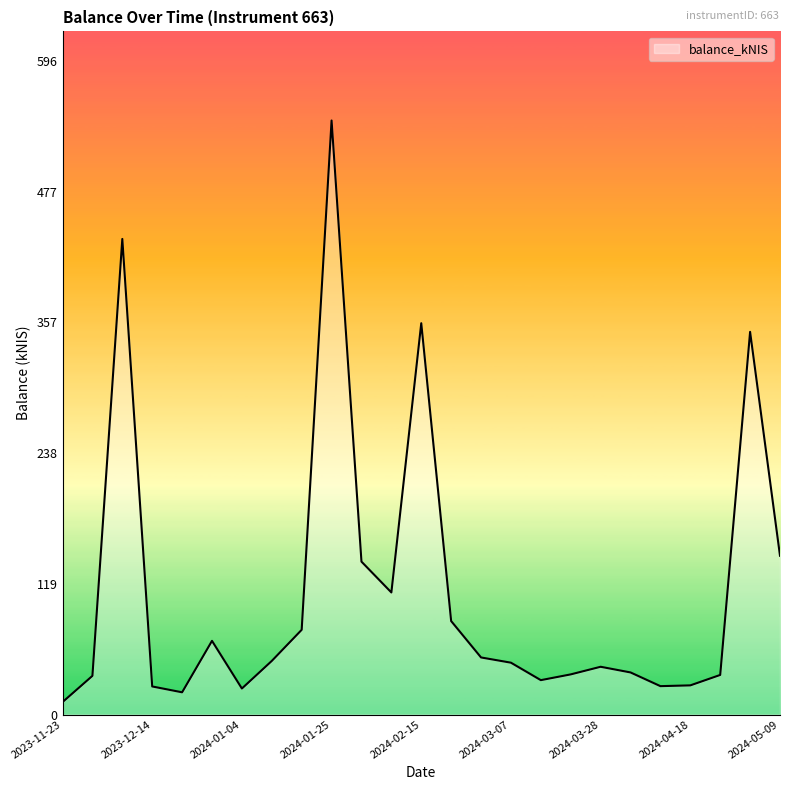

Does the chart display data point markers on the line(s)?

No